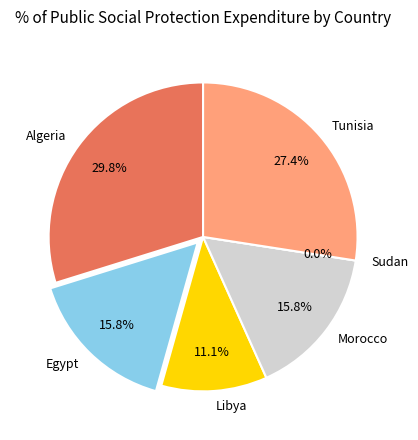

To the nearest percent, what is the average slice percentage?

17%